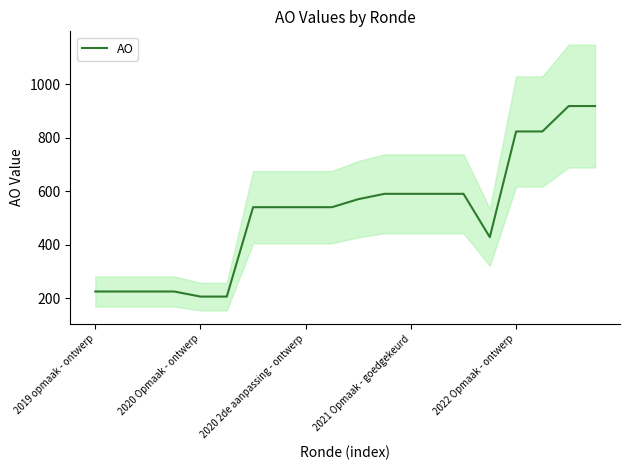

Is it true that AO equals 58 at 2019 opmaak - ontwerp?

False